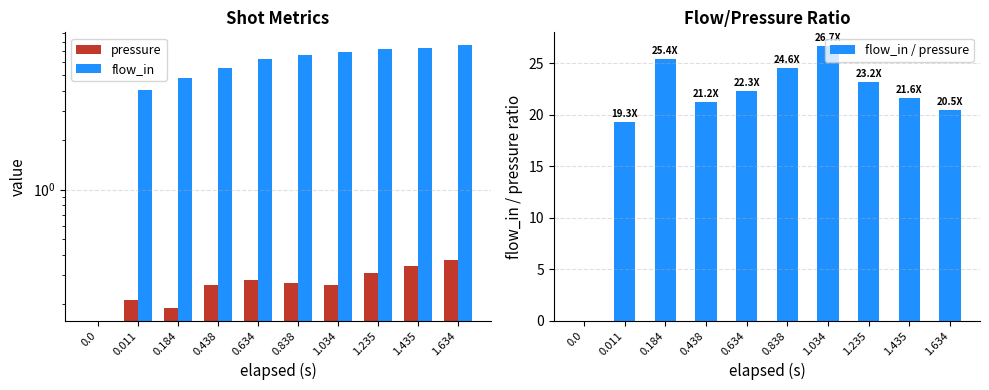

Which series has the largest total across all categories?

flow_in / pressure